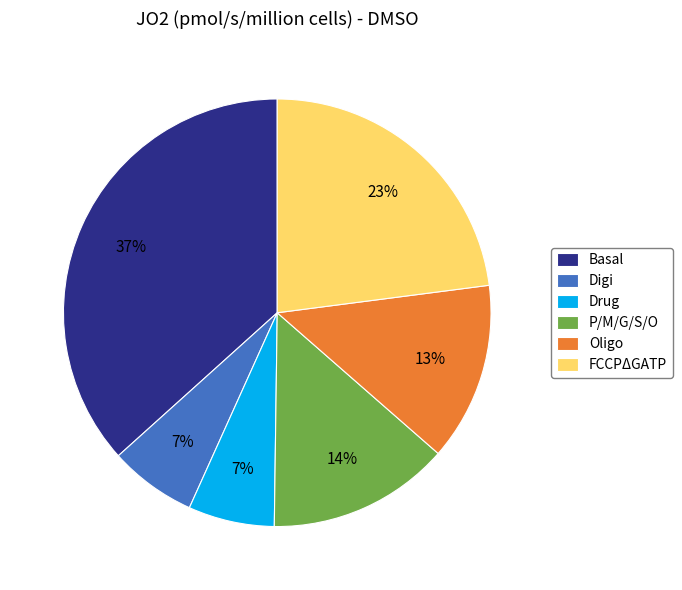

Does Oligo account for over 50% of the chart?

No